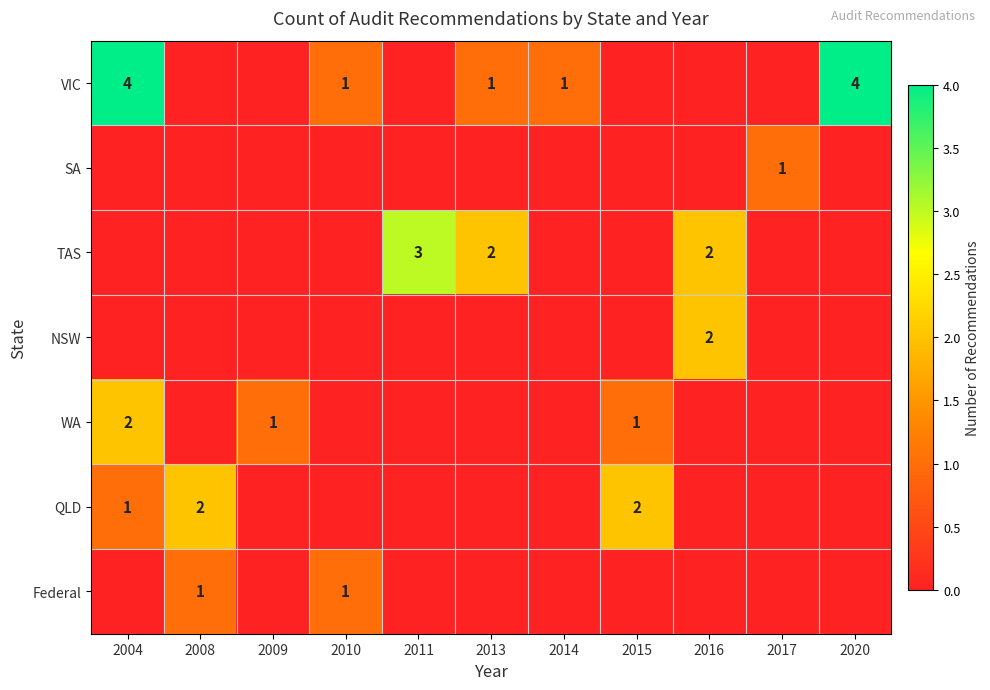

The Federal series shows 1 at 2008. True or false?

True